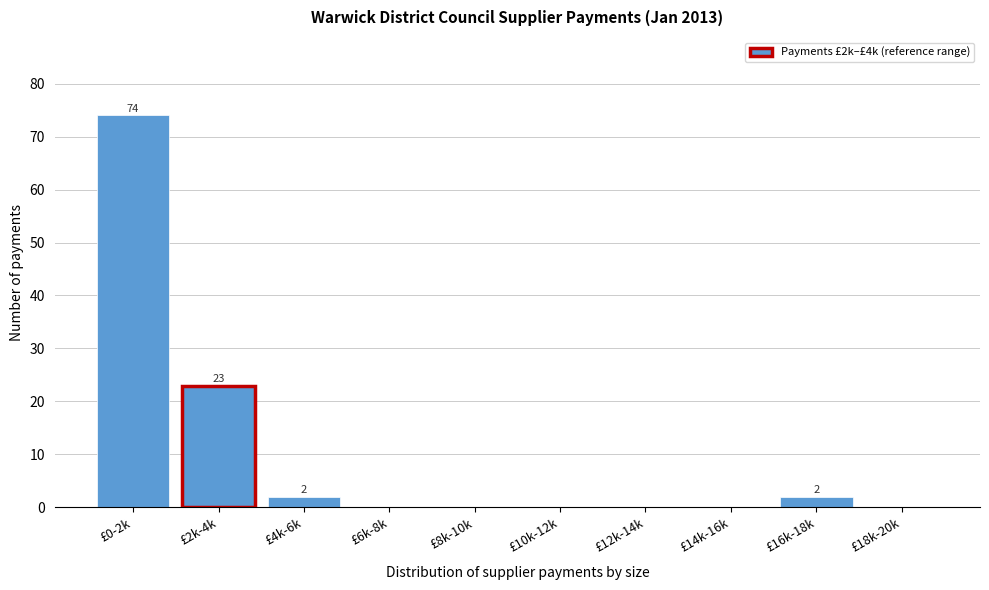

Reading left to right, list all the values displayed in this chart.

£0-2k=74	£2k-4k=23	£4k-6k=2	£6k-8k=0	£8k-10k=0	£10k-12k=0	£12k-14k=0	£14k-16k=0	£16k-18k=2	£18k-20k=0